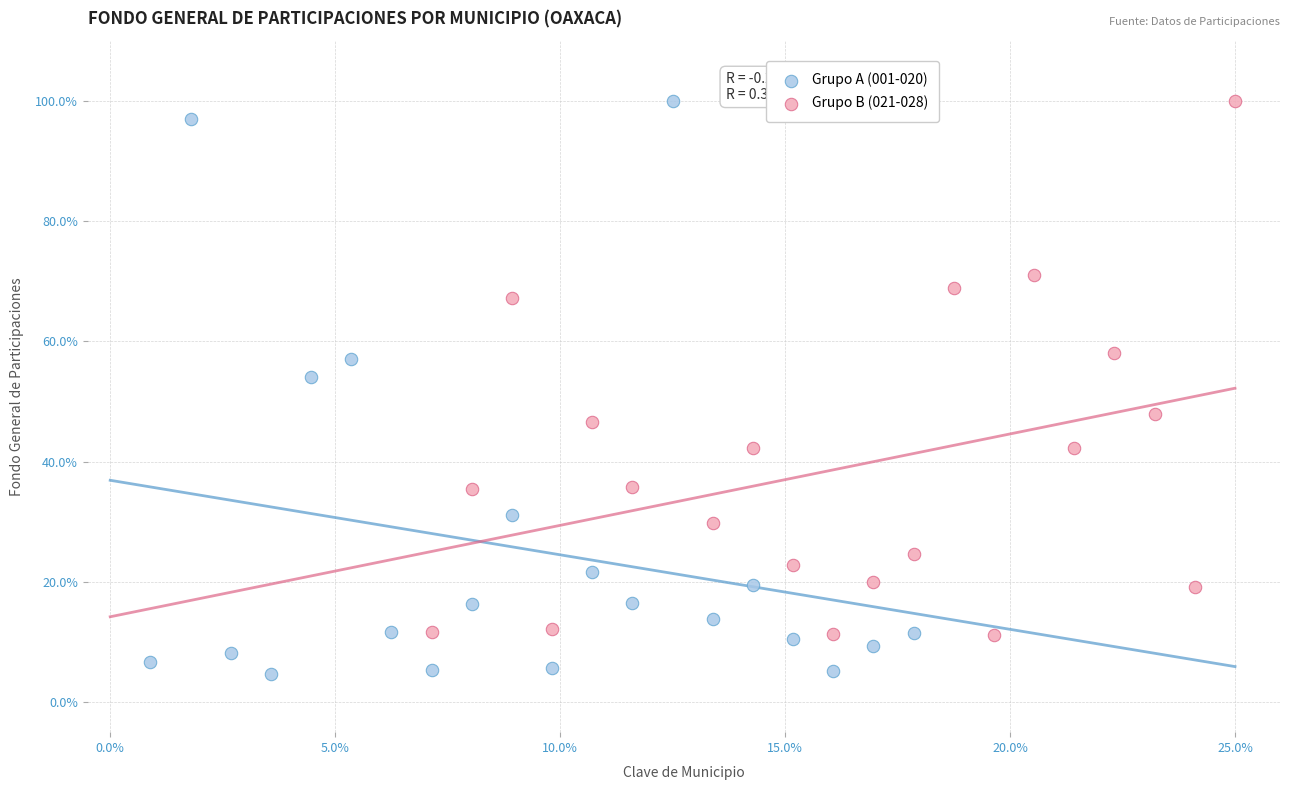

What are all the series names shown in the legend?

Grupo A (001-020), Grupo B (021-028)